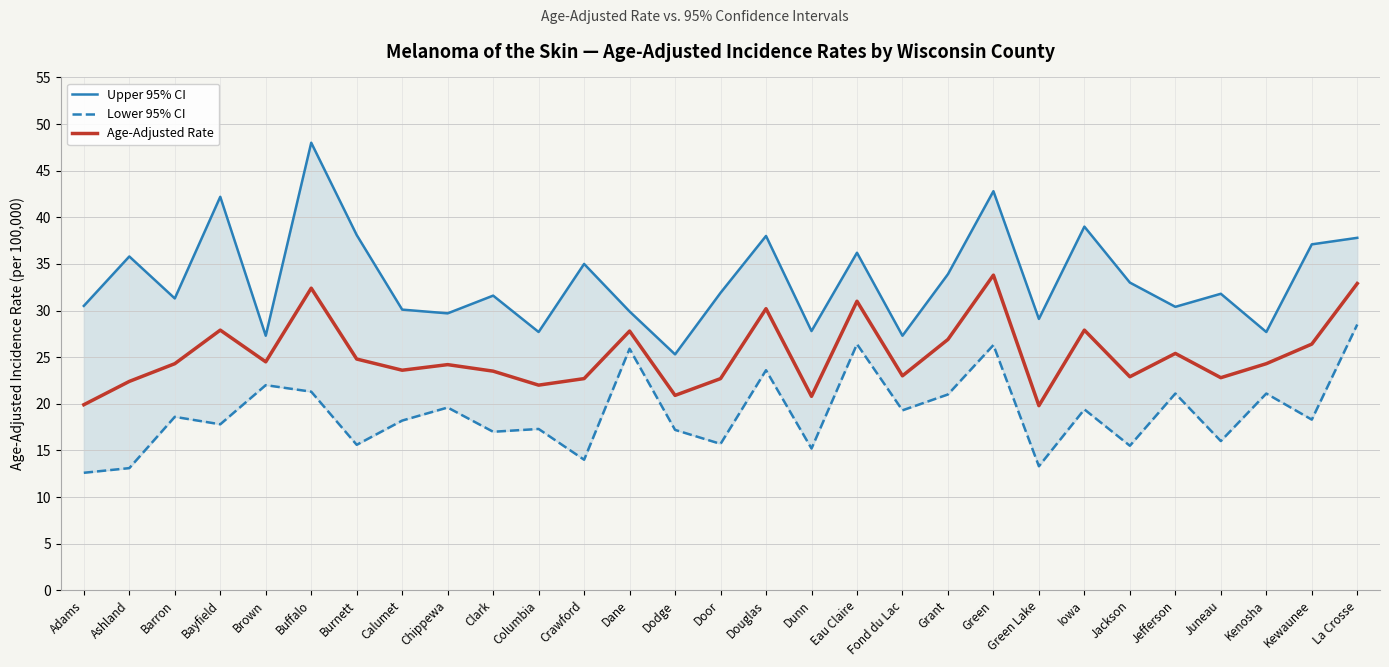

How many interior local valleys does the Lower 95% CI series have?

11